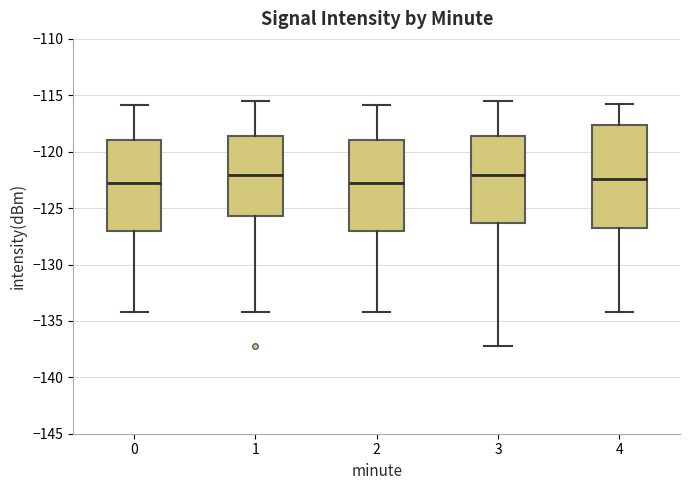

Reading left to right, transcribe this box plot: for each box, give where its median line is, the range the box spans, and where its two whiskers end, as read against the y-axis. The values are not printed on the chart, so give them approximately, as read against the axis.

0: median -123.0, box -127.0 to -119.0, whiskers -134.0 to -116.0
1: median -122.0, box -125.5 to -118.5, whiskers -134.0 to -115.5
2: median -123.0, box -127.0 to -119.0, whiskers -134.0 to -116.0
3: median -122.0, box -126.5 to -118.5, whiskers -137.0 to -115.5
4: median -122.5, box -127.0 to -117.5, whiskers -134.0 to -115.5